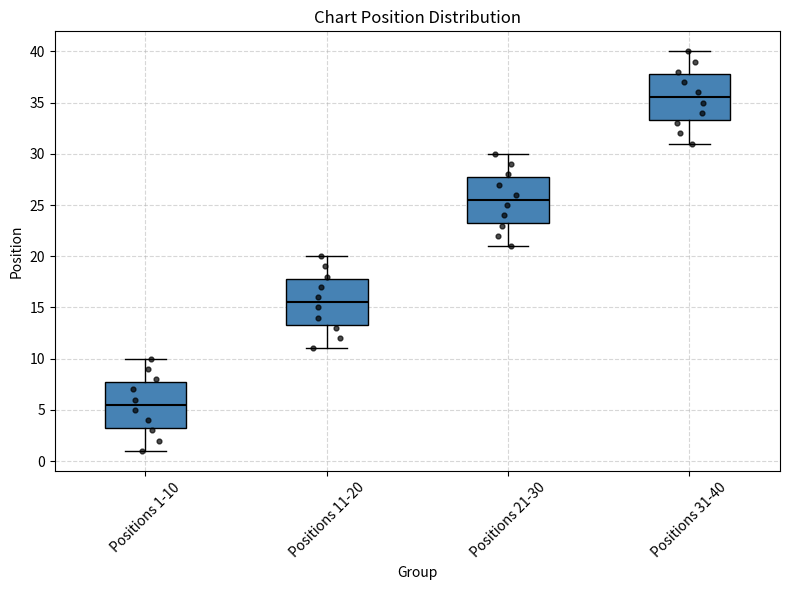

Which box has the highest median line?

Positions 31-40